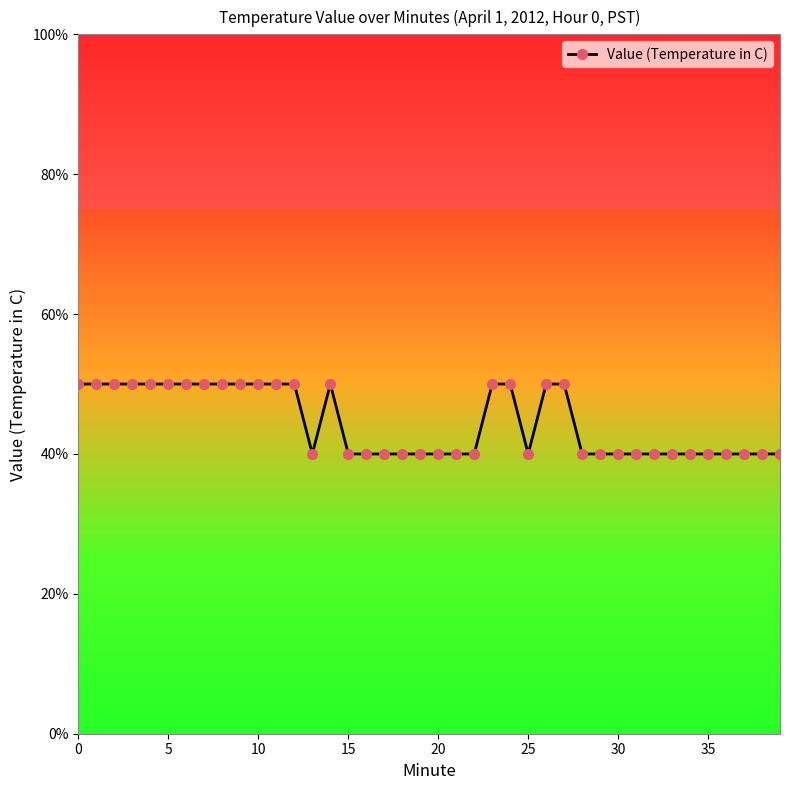

What is the greatest value displayed?

0.5